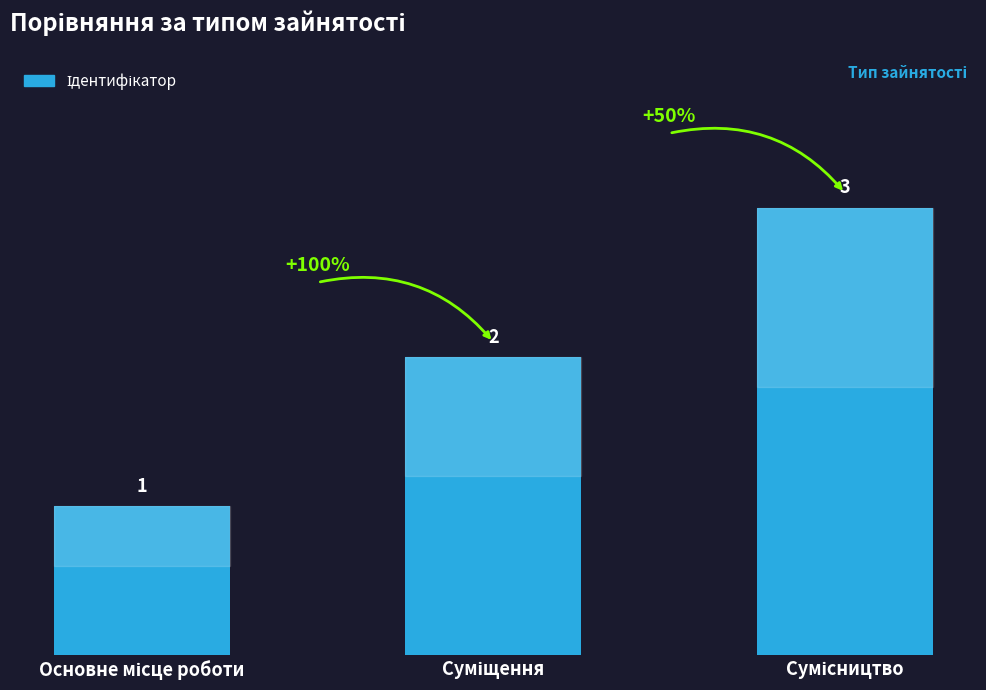

What is the smallest value displayed?

1